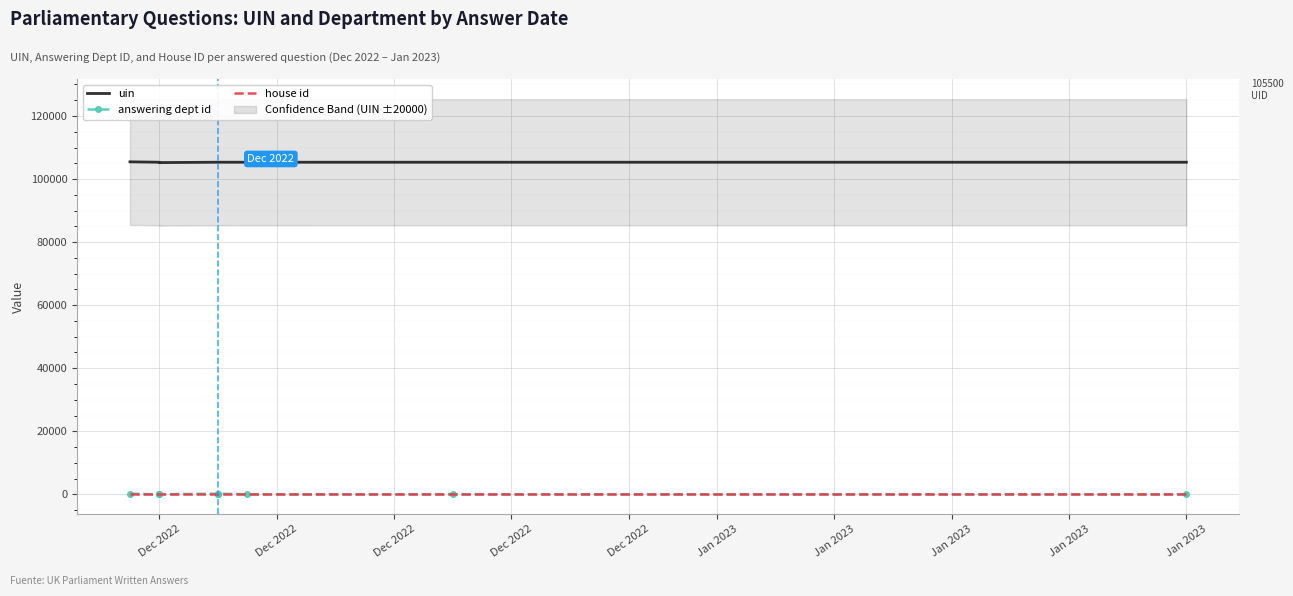

True or false: uin has more than 0 interior local peaks.

True